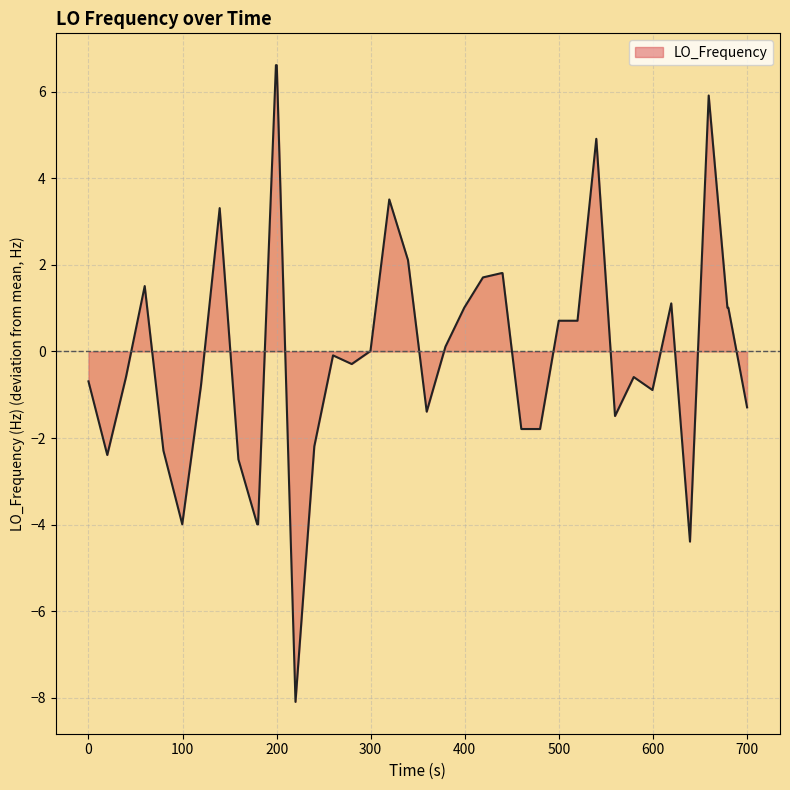

What is the difference between the second highest and second lowest values?

11.0